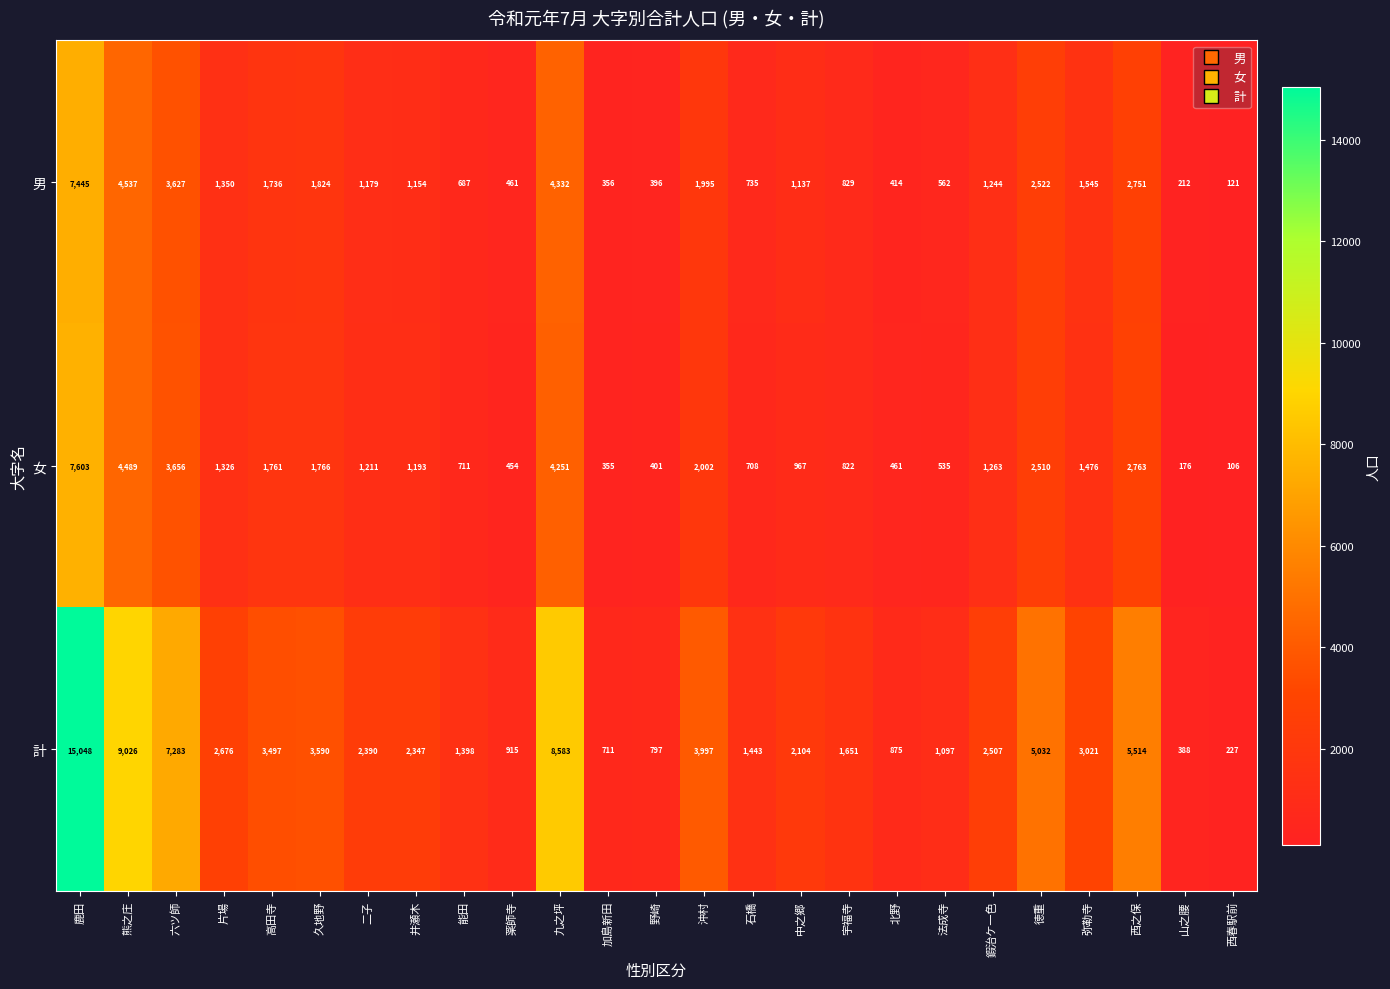

Is it true that 計 equals 613 at 中之郷?

False